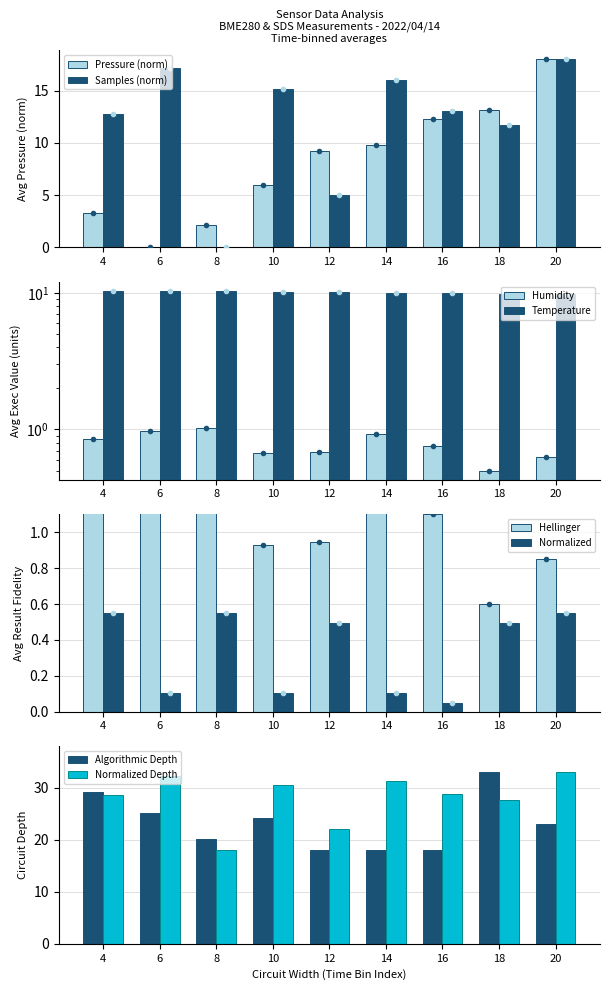

True or false: Pressure (norm) has a value of 13.1 at 18.

True